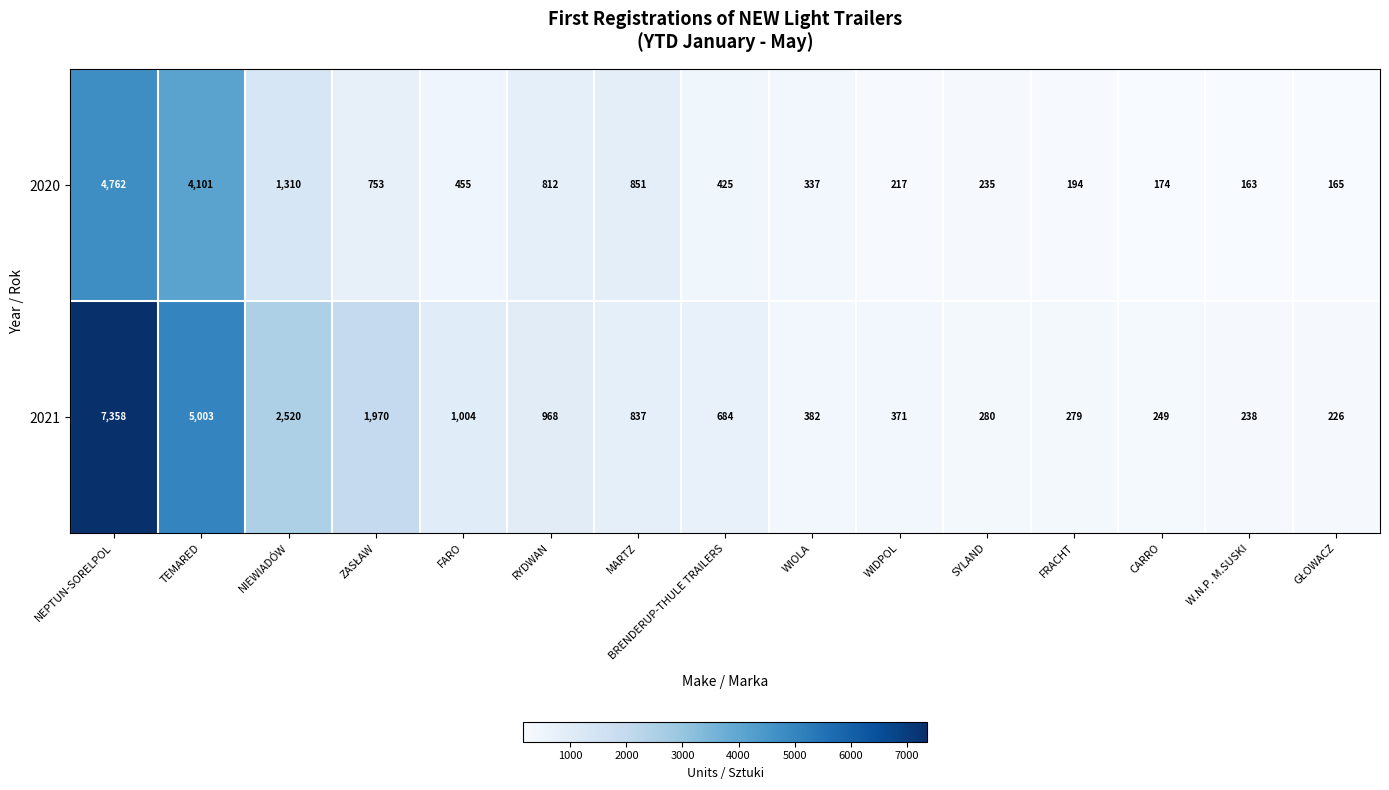

The value of 2020 at NEPTUN-SORELPOL is 6217. True or false?

False